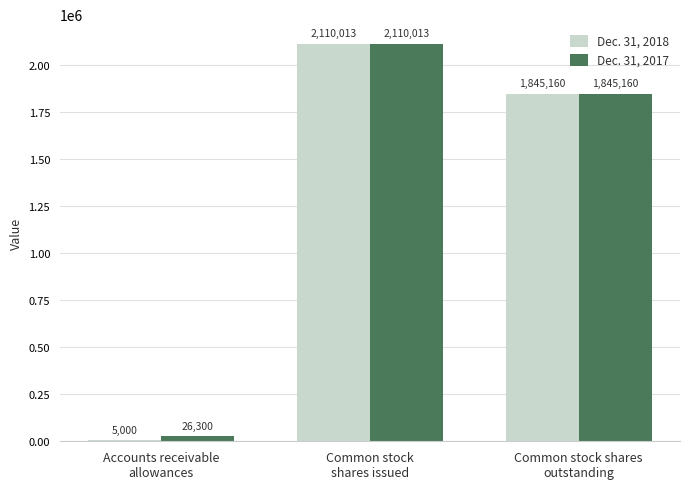

What is the maximum value shown in the chart?

2110013